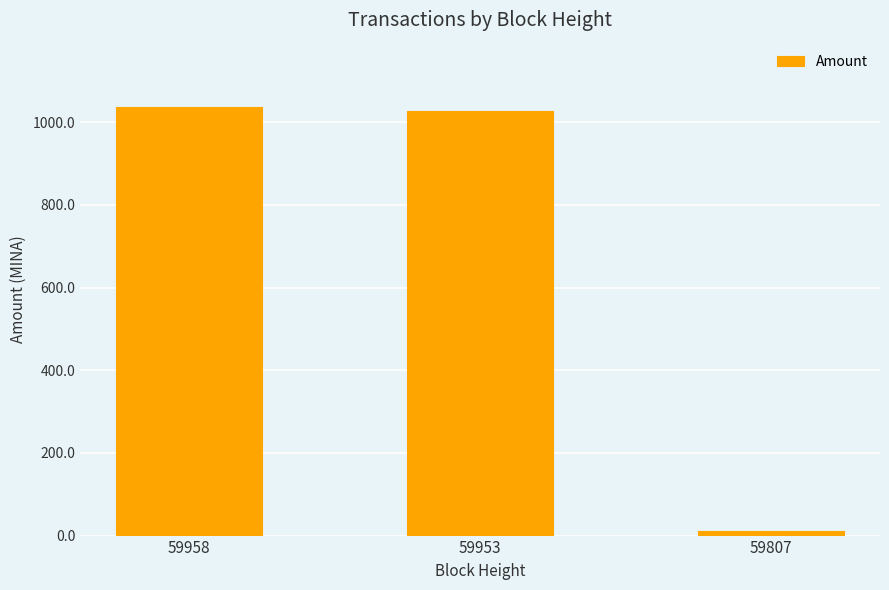

What is the maximum value shown in the chart?

1037.0